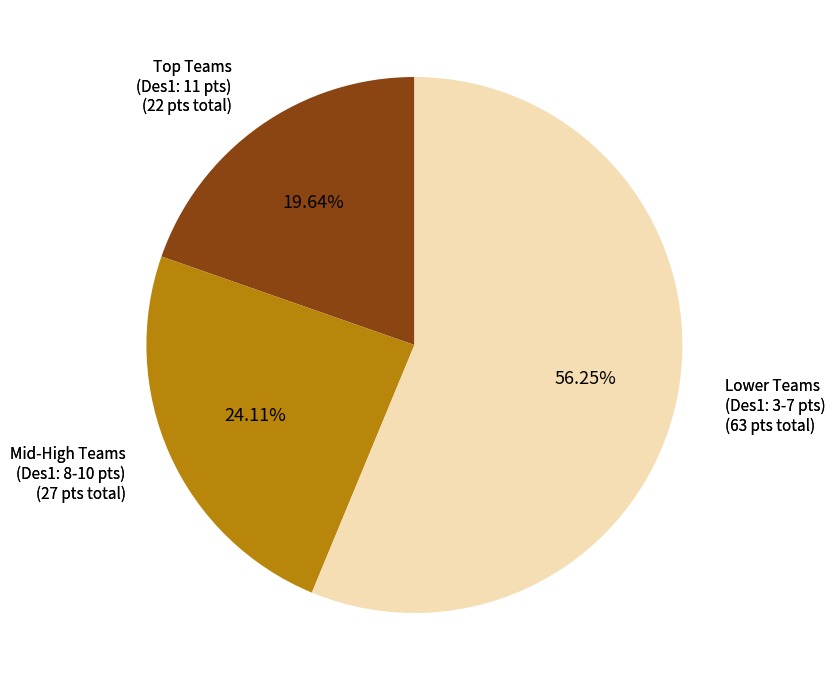

Is there a majority slice in this chart?

Yes